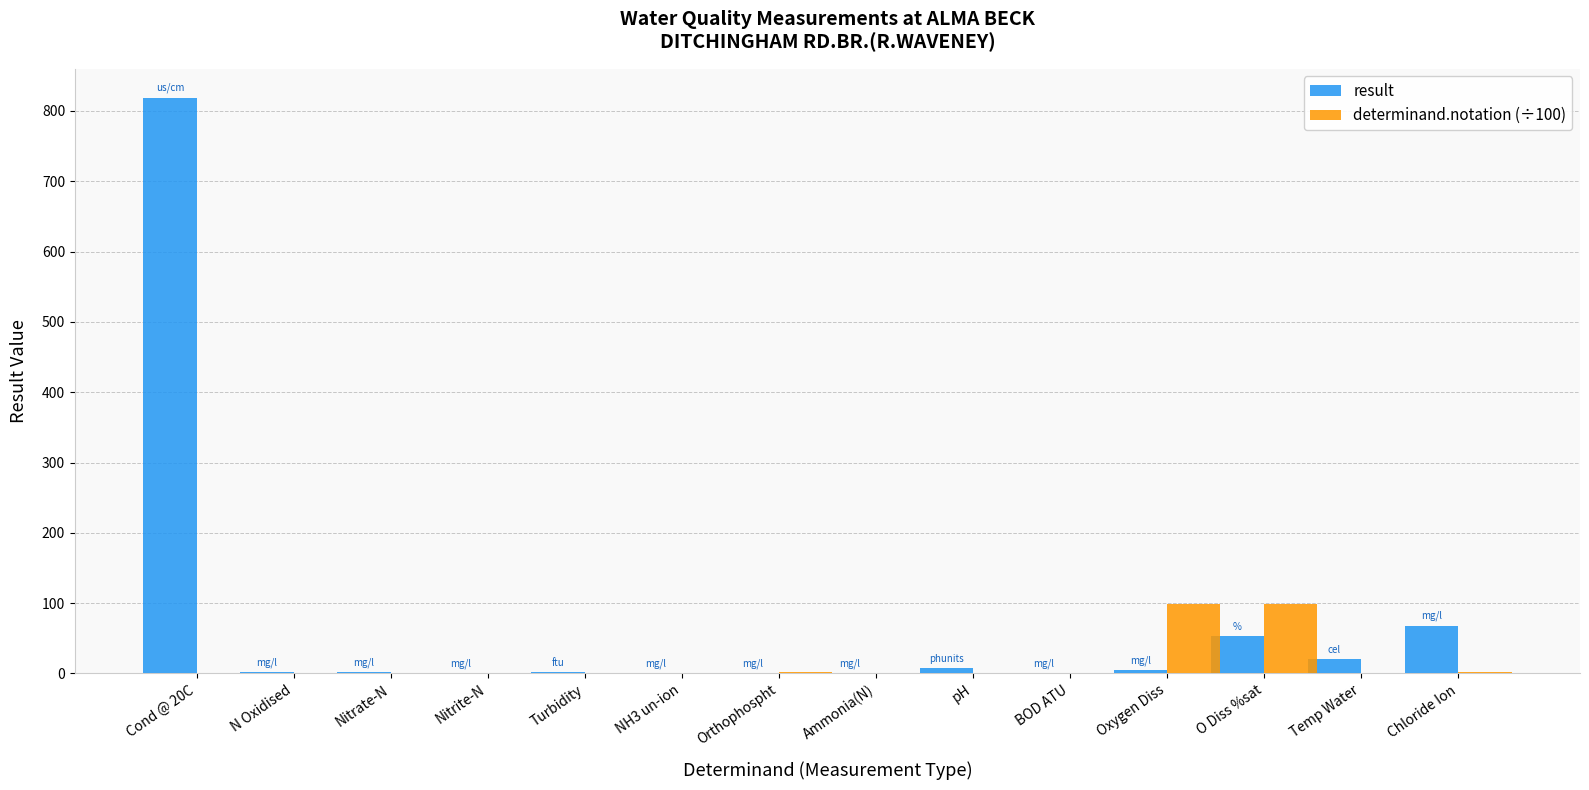

What is the maximum value for determinand.notation (÷100)?

99.2